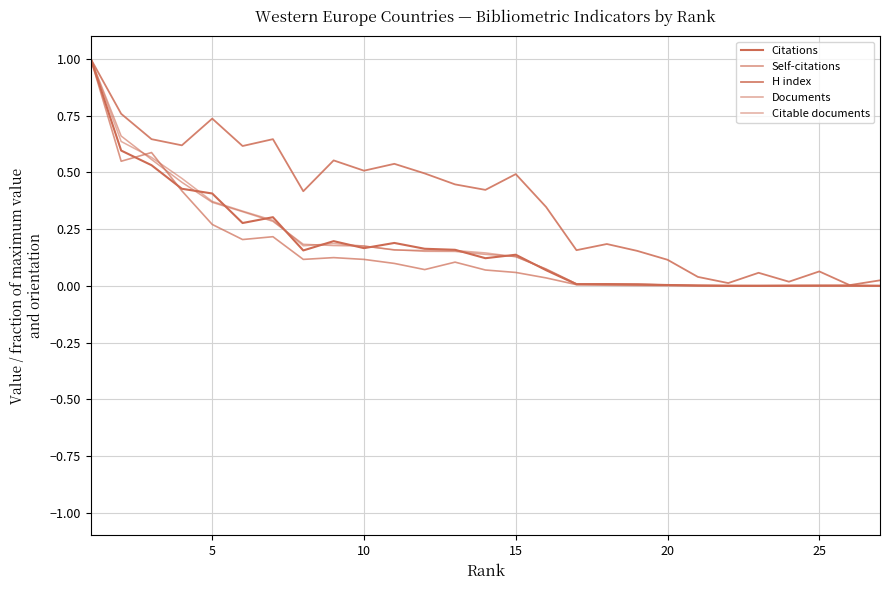

How many lines are shown in the chart?

5